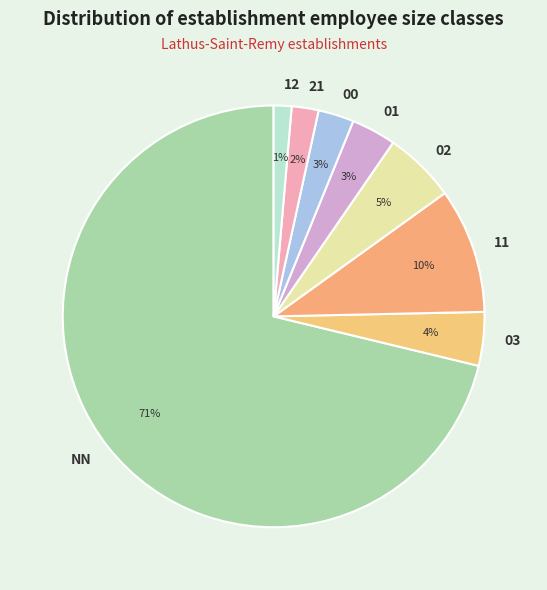

Which category has the smallest portion of the pie?

12